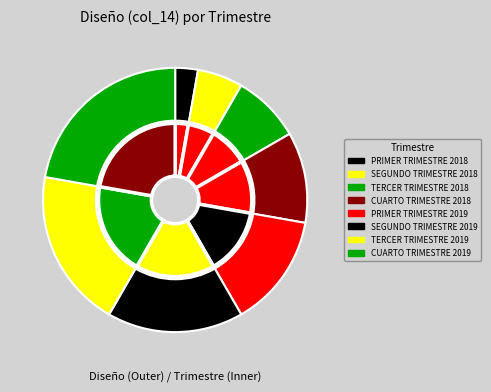

Which has a higher value, PRIMER TRIMESTRE 2019 or SEGUNDO TRIMESTRE 2018?

PRIMER TRIMESTRE 2019